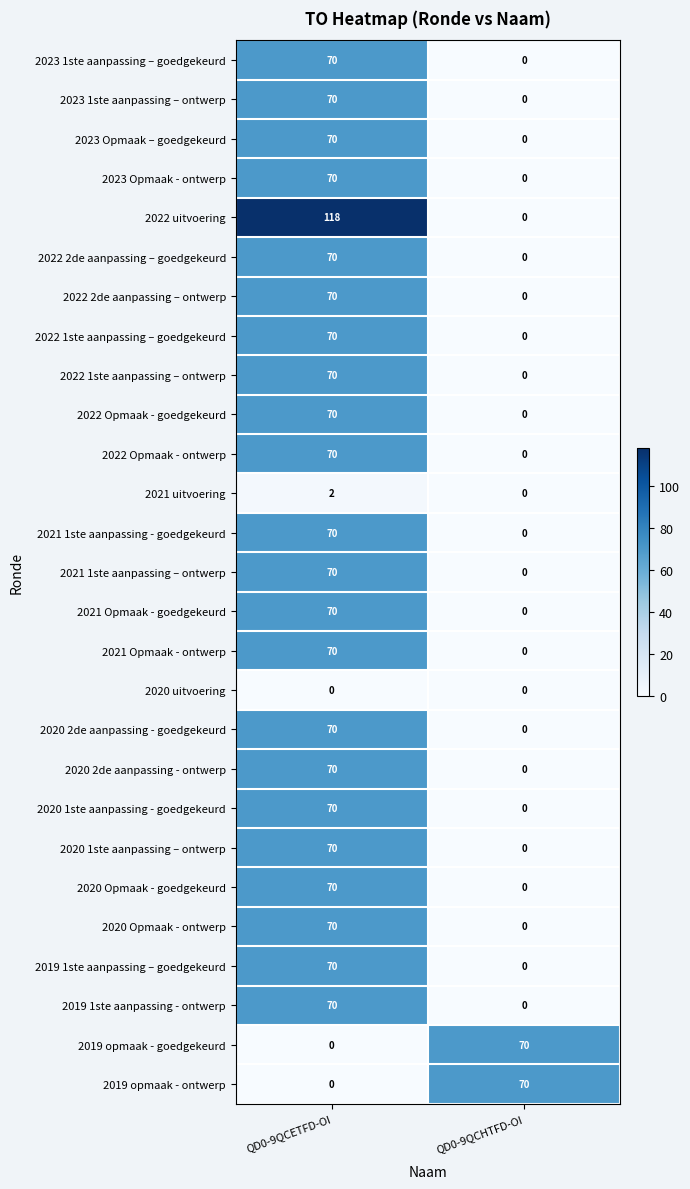

Which series changed the most between QD0-9QCETFD-OI and QD0-9QCHTFD-OI?

2022 uitvoering